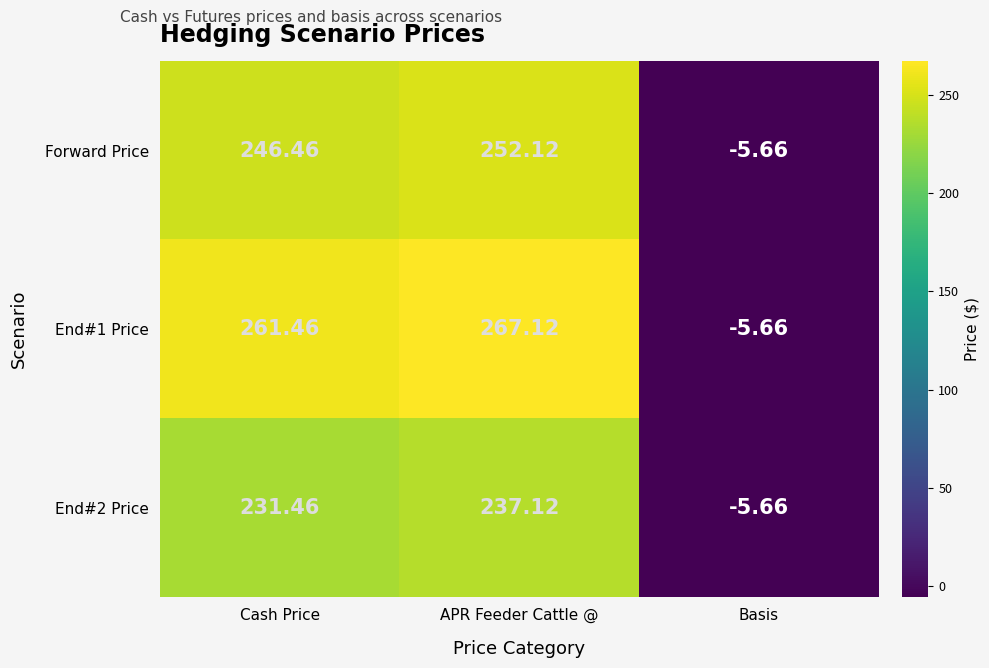

At how many categories does at least one series exceed 204?

2